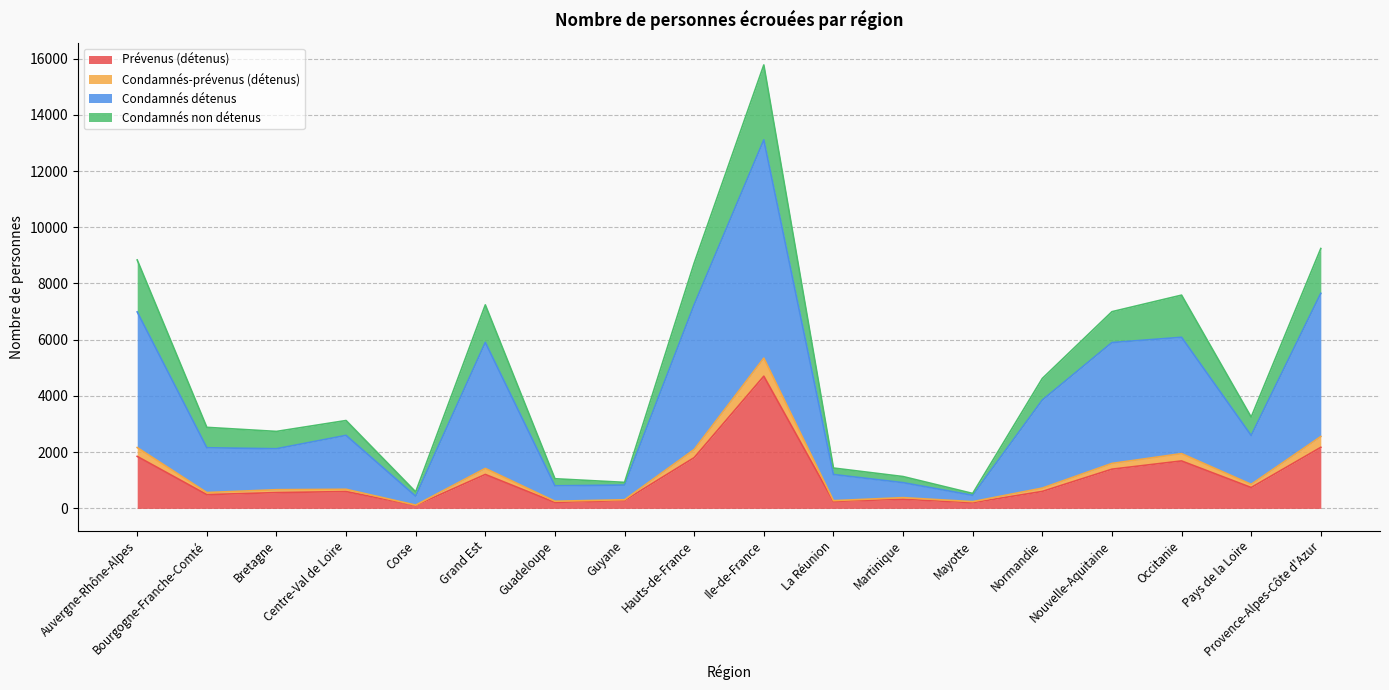

The value of Prévenus (détenus) at Ile-de-France is 4703. True or false?

True